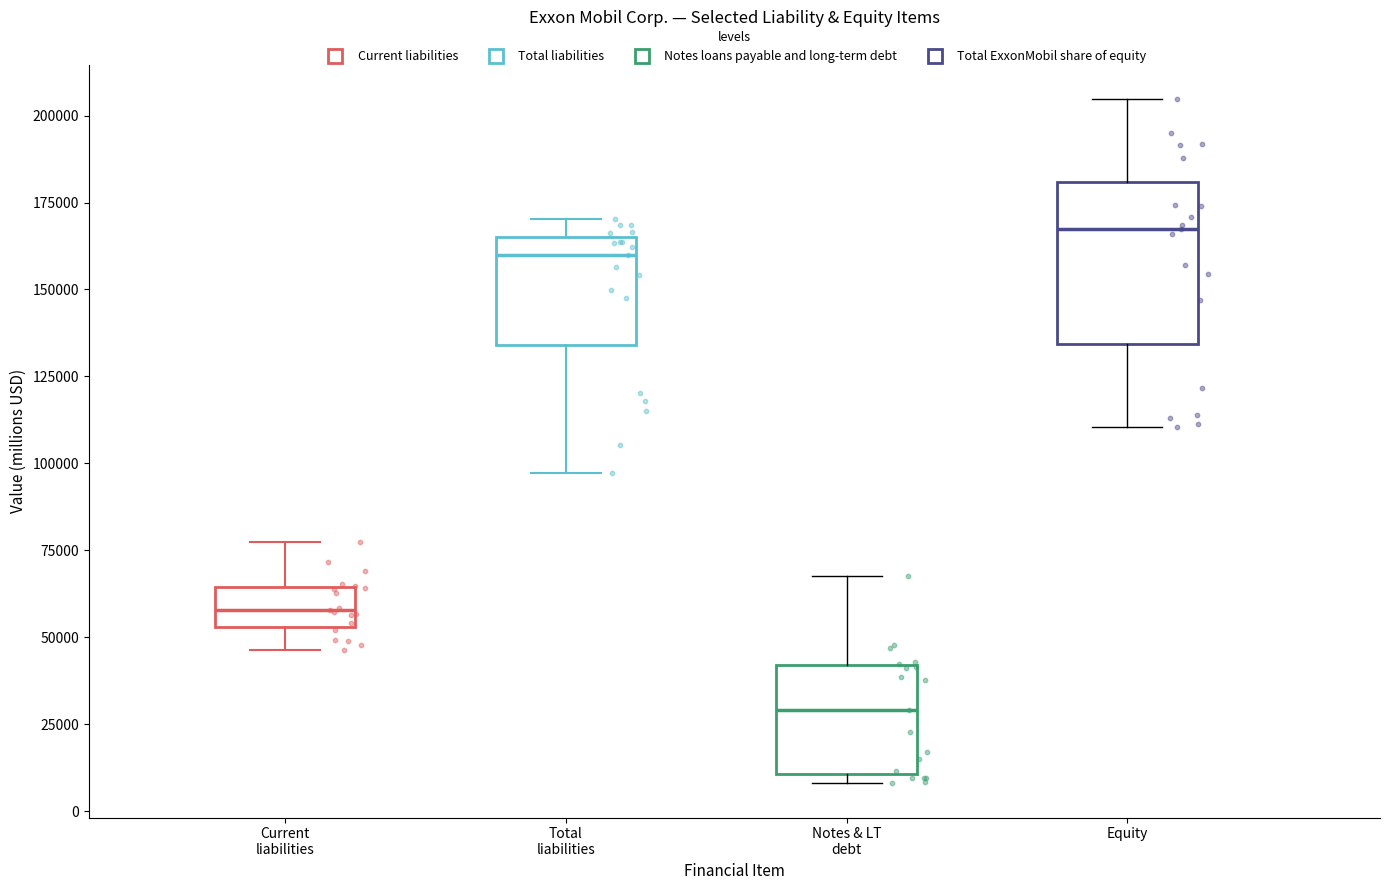

Where is the upper edge of the box for Equity on the y-axis? The values are not printed on the chart, so give them approximately, as read against the axis.

180000